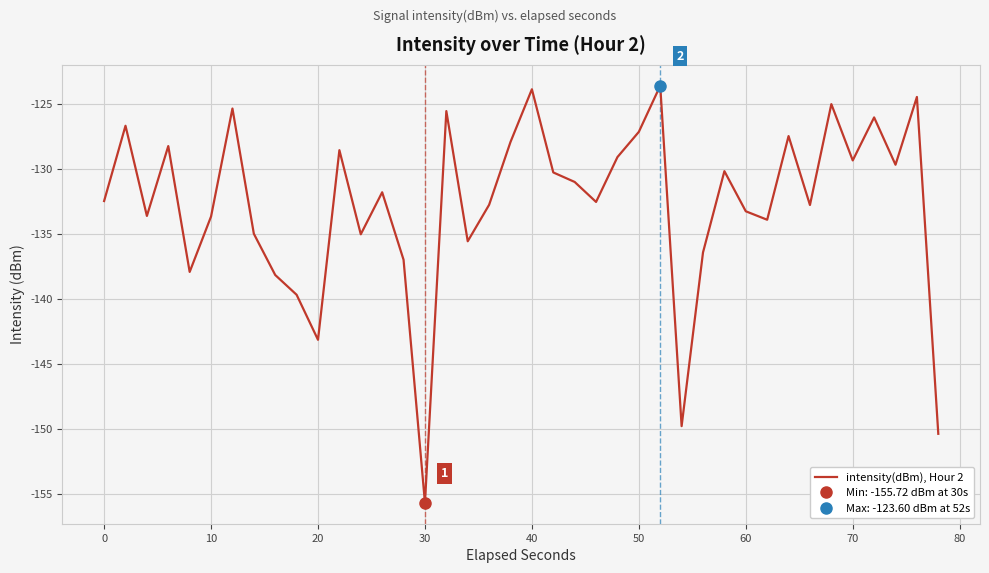

The value of intensity(dBm), Hour 2 at 20 is -143.2. True or false?

True